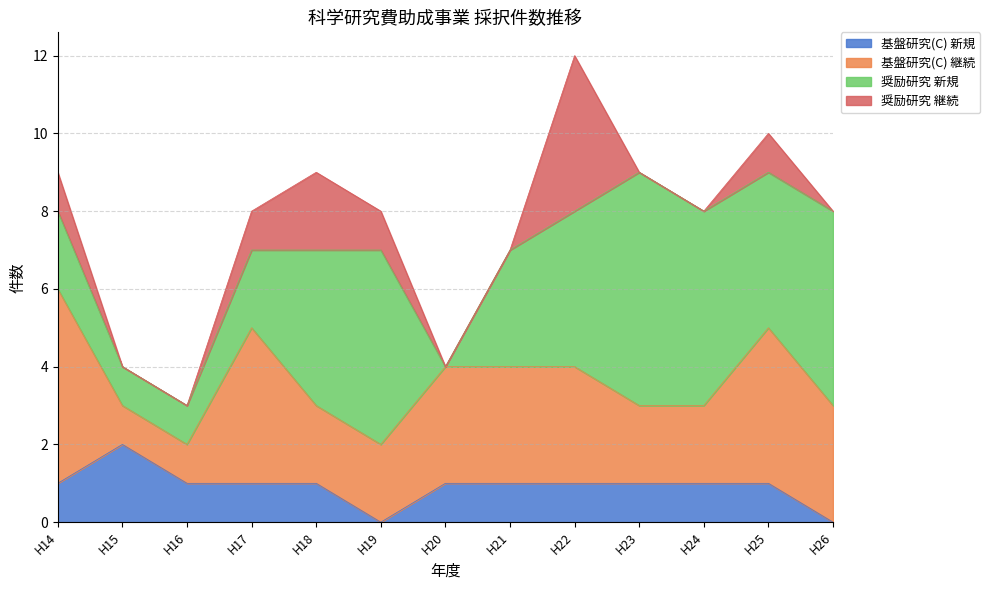

At which category does the chart reach its peak across all series?

H23